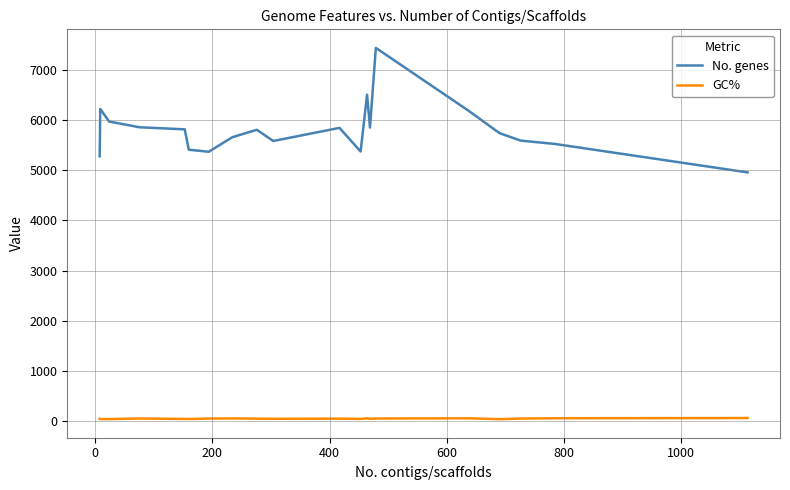

Which series has the largest total across all categories?

No. genes